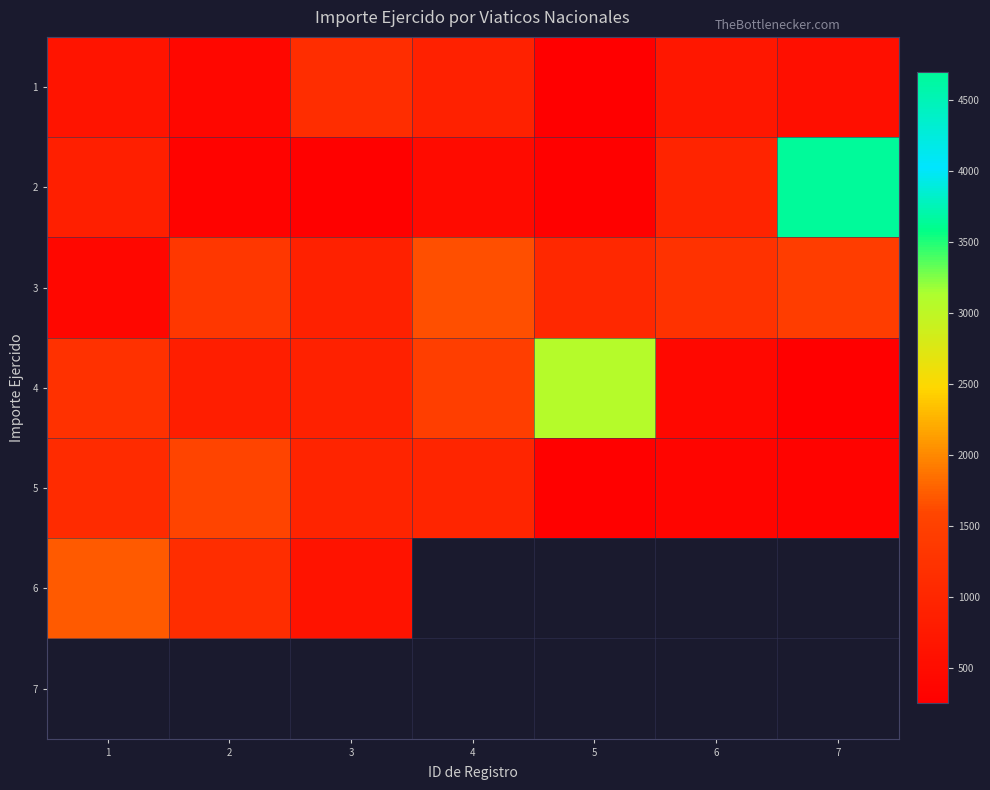

What is the difference between the highest and lowest values at 6?

874.4